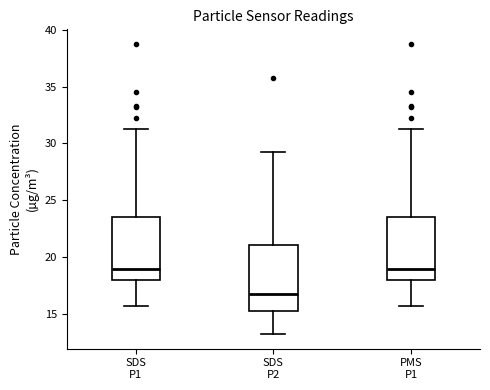

Where does the median line of the box for SDS P1 sit on the y-axis? The values are not printed on the chart, so give them approximately, as read against the axis.

19.0